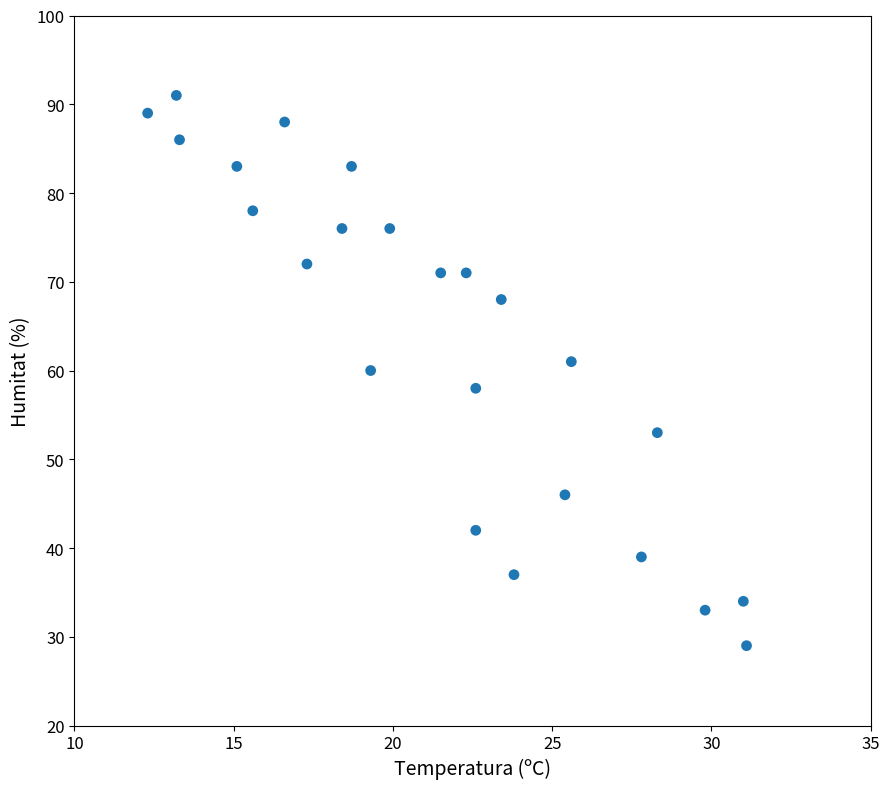

What is the range of Y values (max minus min)?

62